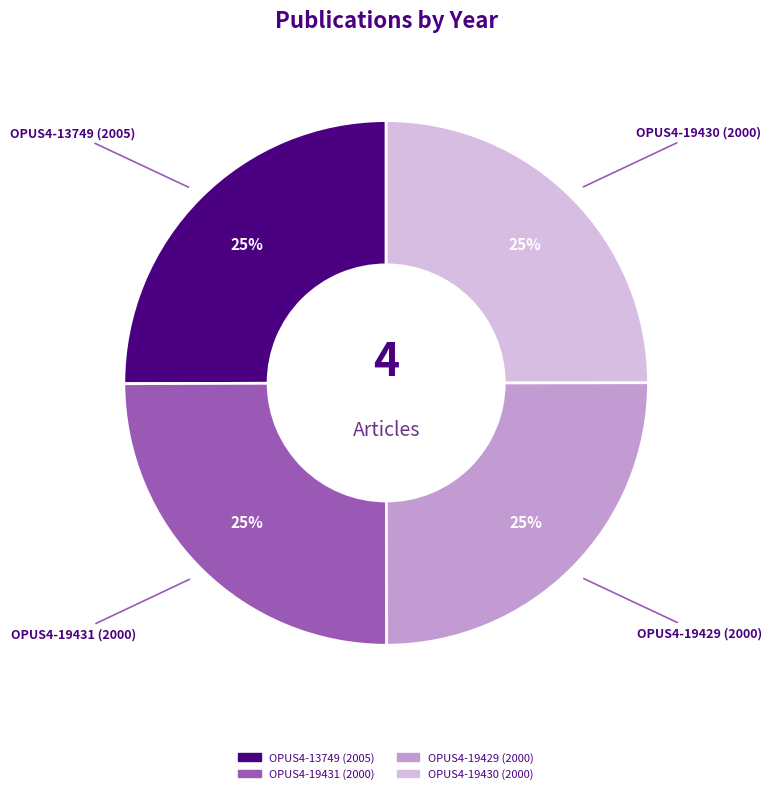

To the nearest percent, what percentage of the pie is OPUS4-13749 (2005)?

25%